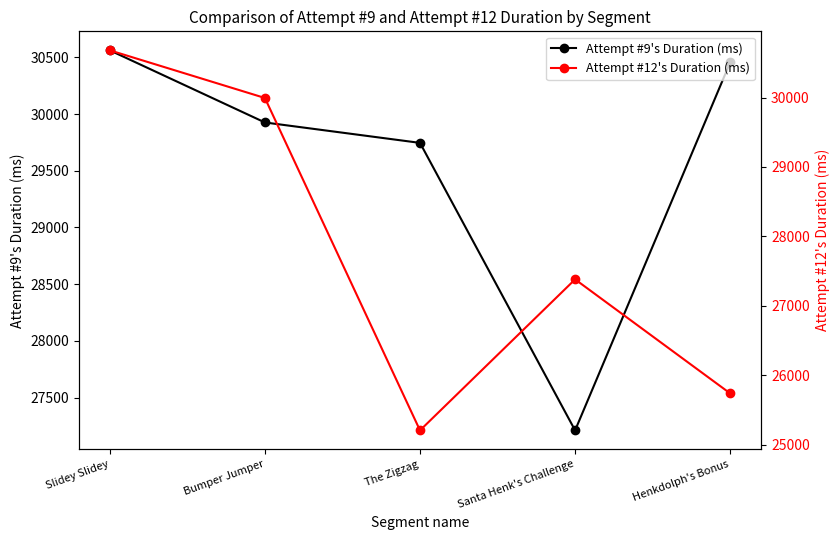

The Attempt #12's Duration (ms) series shows 52041 at Slidey Slidey. True or false?

False